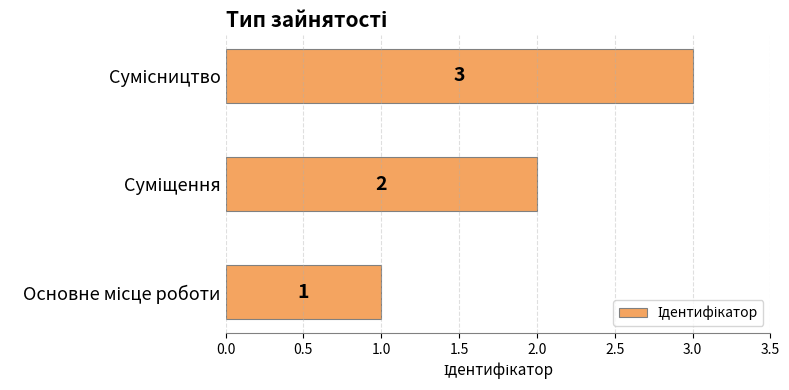

What is the sum of all values?

6